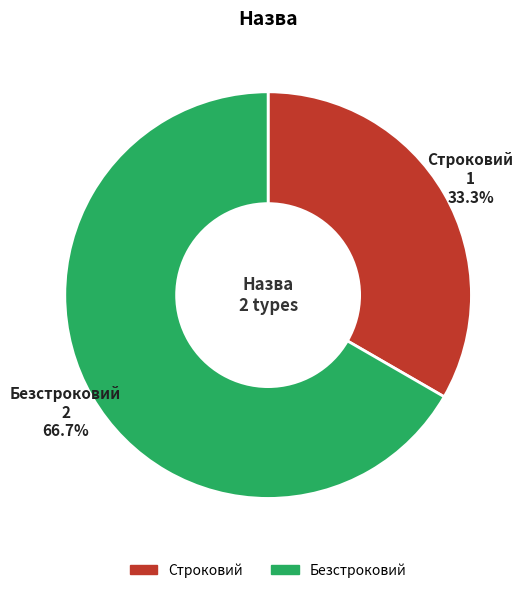

Is it true that Строковий is 33% of the pie?

True